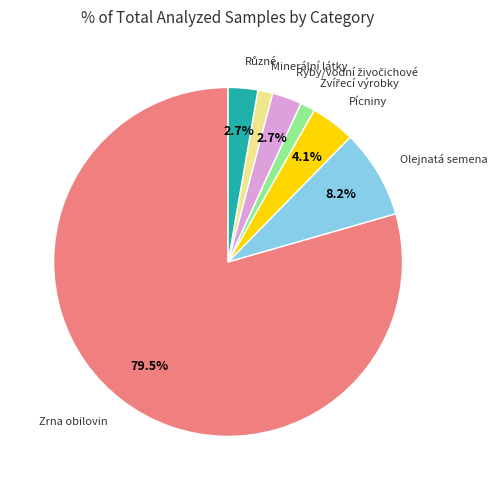

Does any single category account for the majority?

Yes